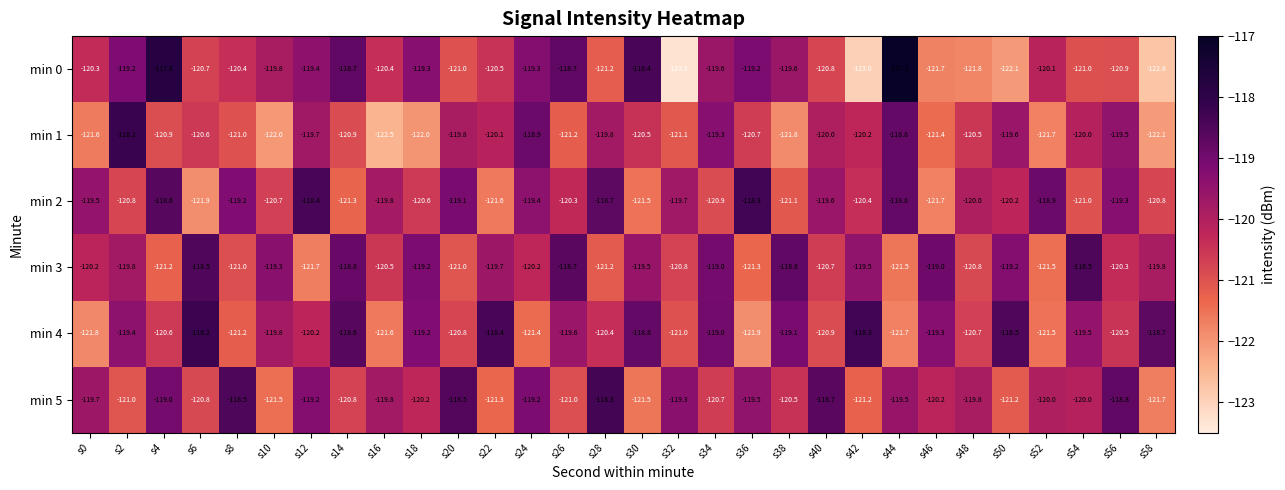

List the labels in order of min 4 value, smallest first.

s36, s0, s44, s16, s52, s24, s8, s32, s40, s20, s48, s4, s56, s28, s12, s10, s26, s54, s2, s46, s18, s38, s34, s30, s58, s14, s50, s22, s42, s6